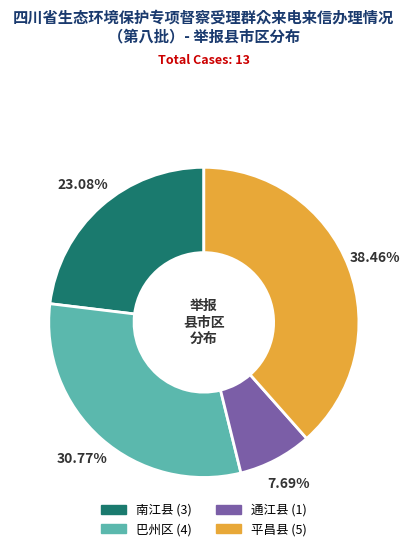

Is 巴州区 the majority of the pie?

No